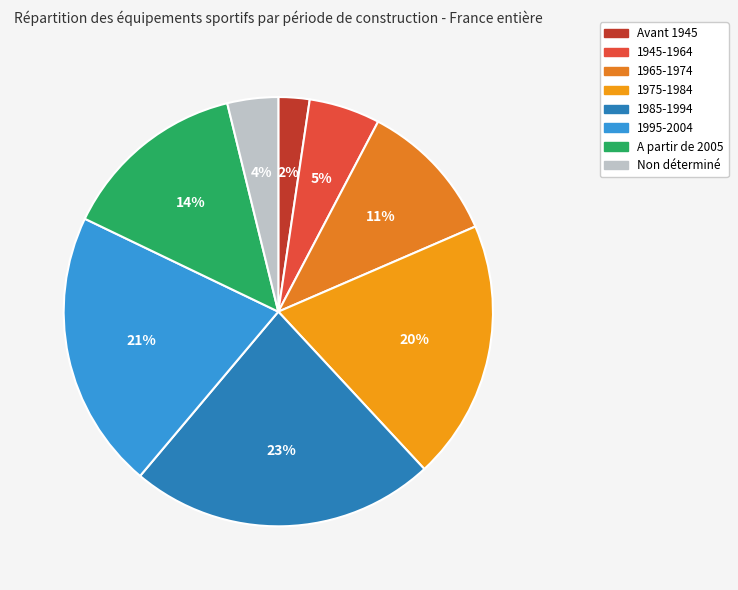

How many segments does this pie chart have?

8